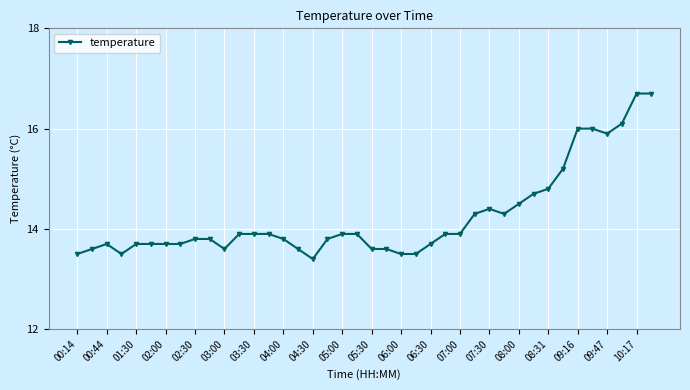

What is the value of the 33rd point from the left?

14.8